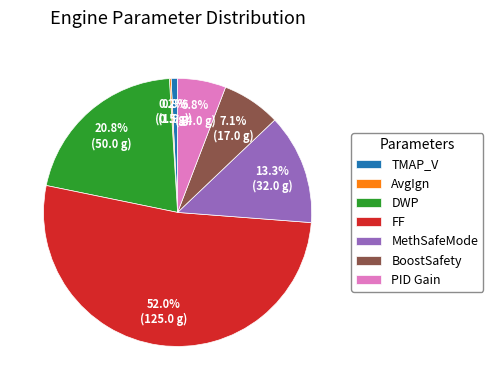

Which category accounts for the majority?

FF